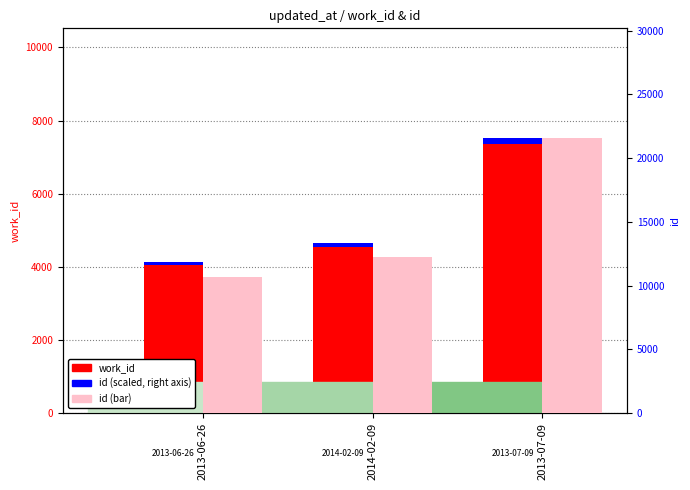

Reading left to right, extract all data points from this chart.

work_id: 2013-06-26=4141	2014-02-09=4640	2013-07-09=7516
id: 2013-06-26=10658	2014-02-09=12219	2013-07-09=21560